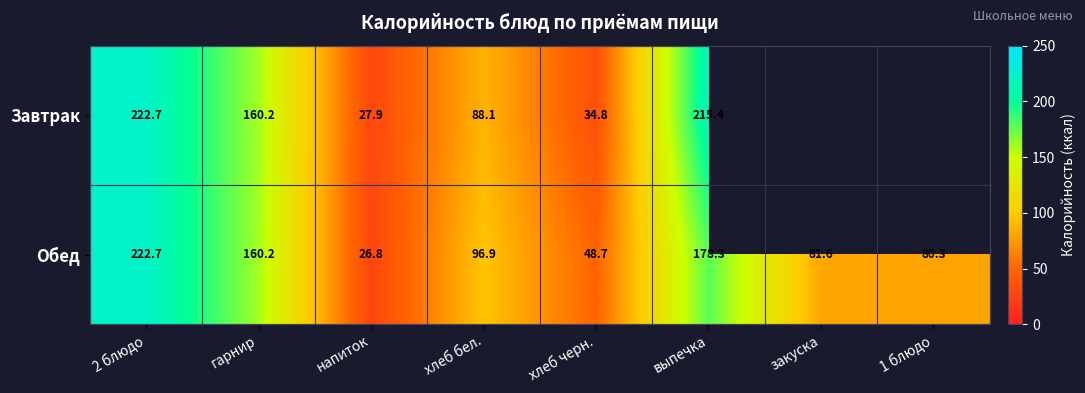

Which series changed the most between 2 блюдо and напиток?

Обед